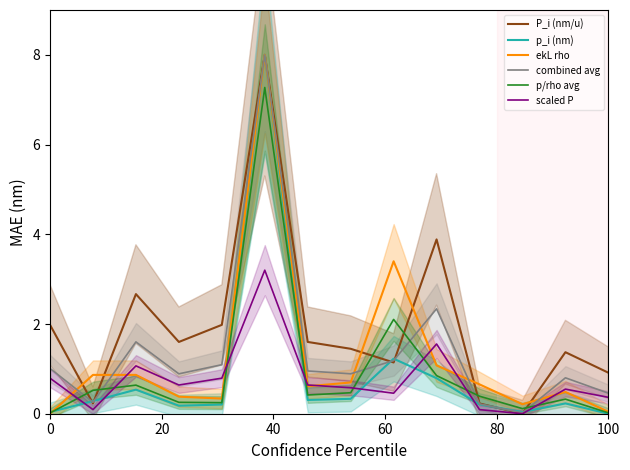

Reading left to right, list all the values displayed in this chart.

P_i (nm/u): 2.0	0.2	2.7	1.6	2.0	8.0	1.6	1.4	1.1	3.9	0.2	0.0	1.4	0.9
p_i (nm): 0.0	0.3	0.5	0.2	0.2	8.0	0.3	0.3	1.2	0.8	0.2	0.0	0.2	0.0
ekL rho: 0.0	0.9	0.9	0.4	0.3	8.0	0.6	0.7	3.4	1.1	0.7	0.2	0.5	0.0
combined avg: 1.0	0.3	1.6	0.9	1.1	8.0	1.0	0.9	1.2	2.3	0.2	0.0	0.8	0.5
p/rho avg: 0.0	0.5	0.6	0.3	0.2	7.3	0.4	0.5	2.1	0.8	0.4	0.1	0.3	0.0
scaled P: 0.8	0.1	1.1	0.6	0.8	3.2	0.6	0.6	0.5	1.6	0.1	0.0	0.5	0.4